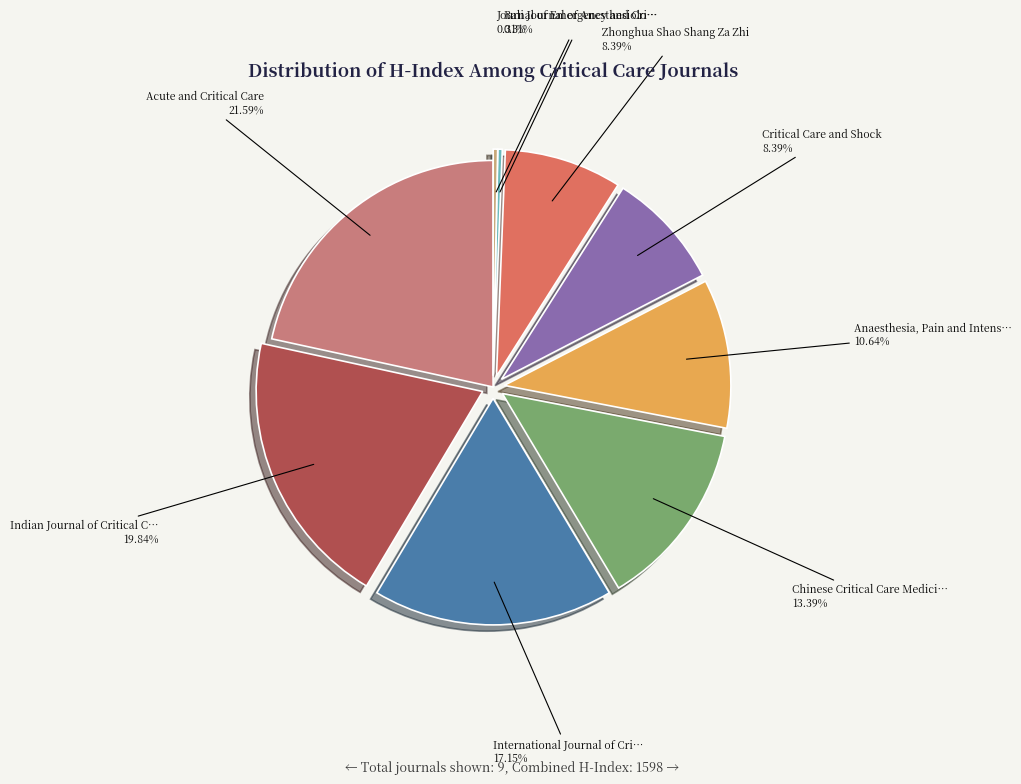

Rank the categories by value from highest to lowest.

Acute and Critical Care, Indian Journal of Critical Care Medicine, International Journal of Critical Illness, Chinese Critical Care Medicine, Anaesthesia, Pain and Intensive Care, Critical Care and Shock, Zhonghua Shao Shang Za Zhi, Bali Journal of Anesthesiology, Journal of Emergency and Critical Care